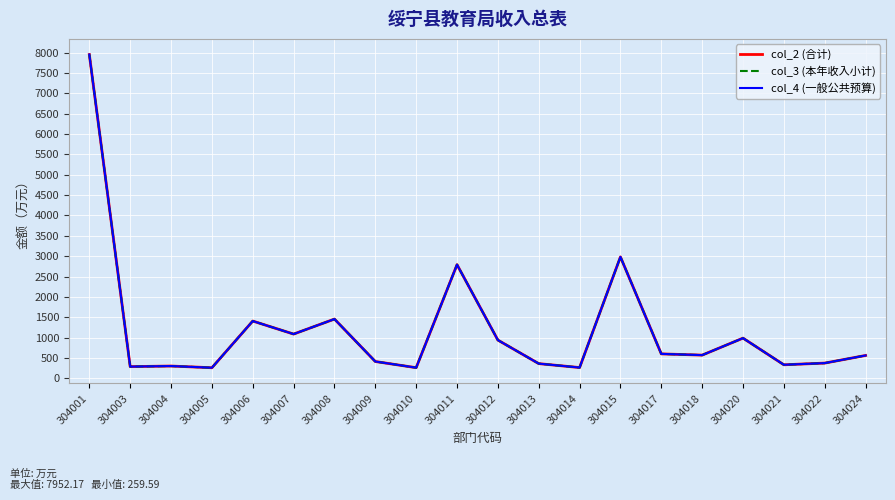

How many interior local peaks does the col_3 (本年收入小计) series have?

6